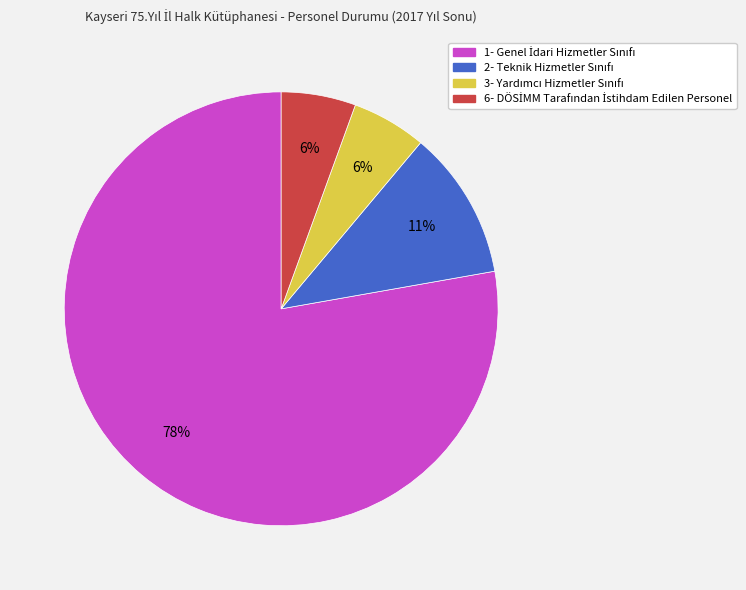

Count the number of slices in the pie.

4